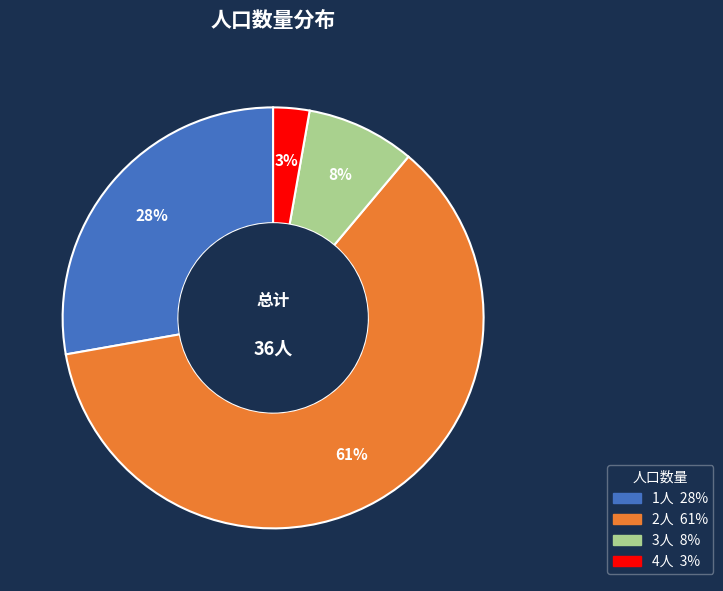

Is there a majority slice in this chart?

Yes